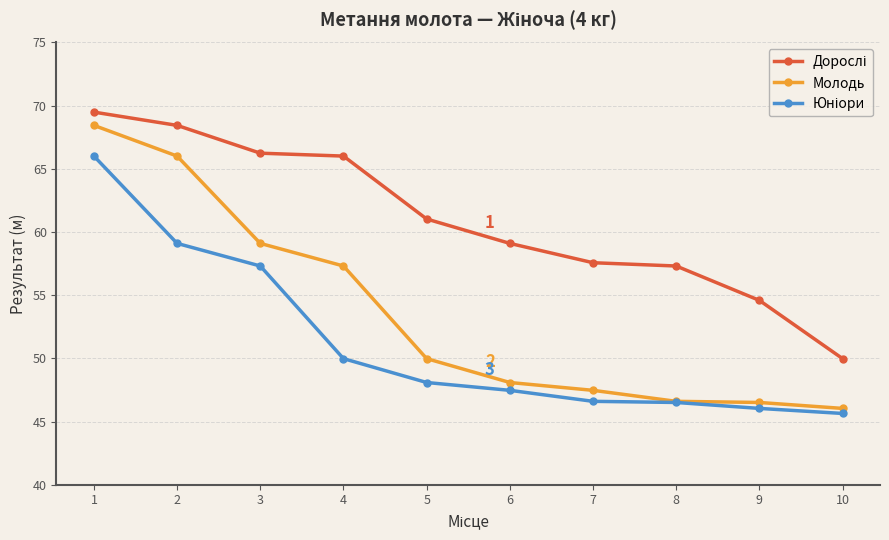

Is it true that Молодь equals 46.6 at 8?

True